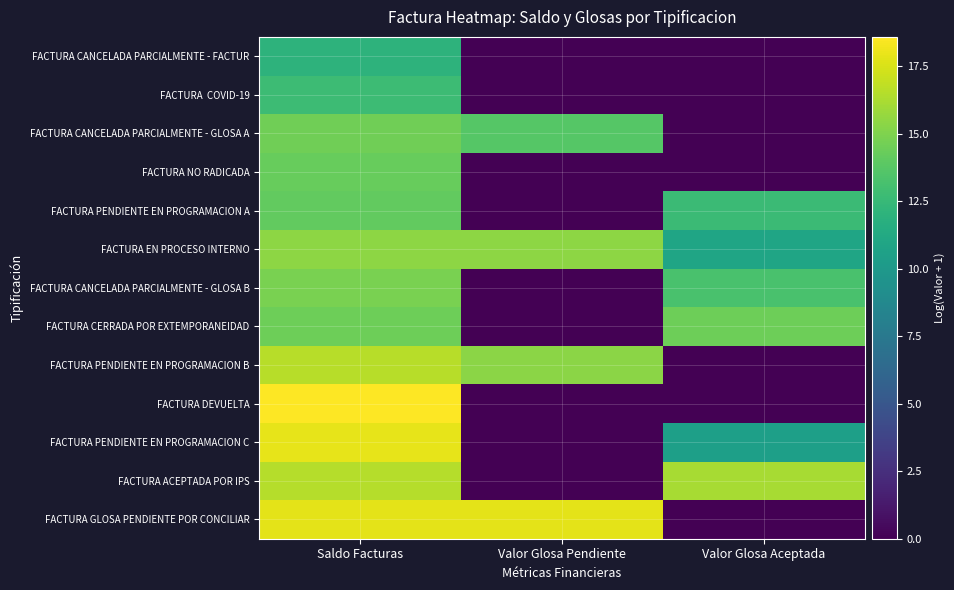

List the series in order of their peak value, lowest first.

FACTURA CANCELADA PARCIALMENTE - FACTUR, FACTURA COVID-19, FACTURA PENDIENTE EN PROGRAMACION A, FACTURA NO RADICADA, FACTURA CERRADA POR EXTEMPORANEIDAD, FACTURA CANCELADA PARCIALMENTE - GLOSA A, FACTURA CANCELADA PARCIALMENTE - GLOSA B, FACTURA EN PROCESO INTERNO, FACTURA ACEPTADA POR IPS, FACTURA PENDIENTE EN PROGRAMACION B, FACTURA GLOSA PENDIENTE POR CONCILIAR, FACTURA PENDIENTE EN PROGRAMACION C, FACTURA DEVUELTA